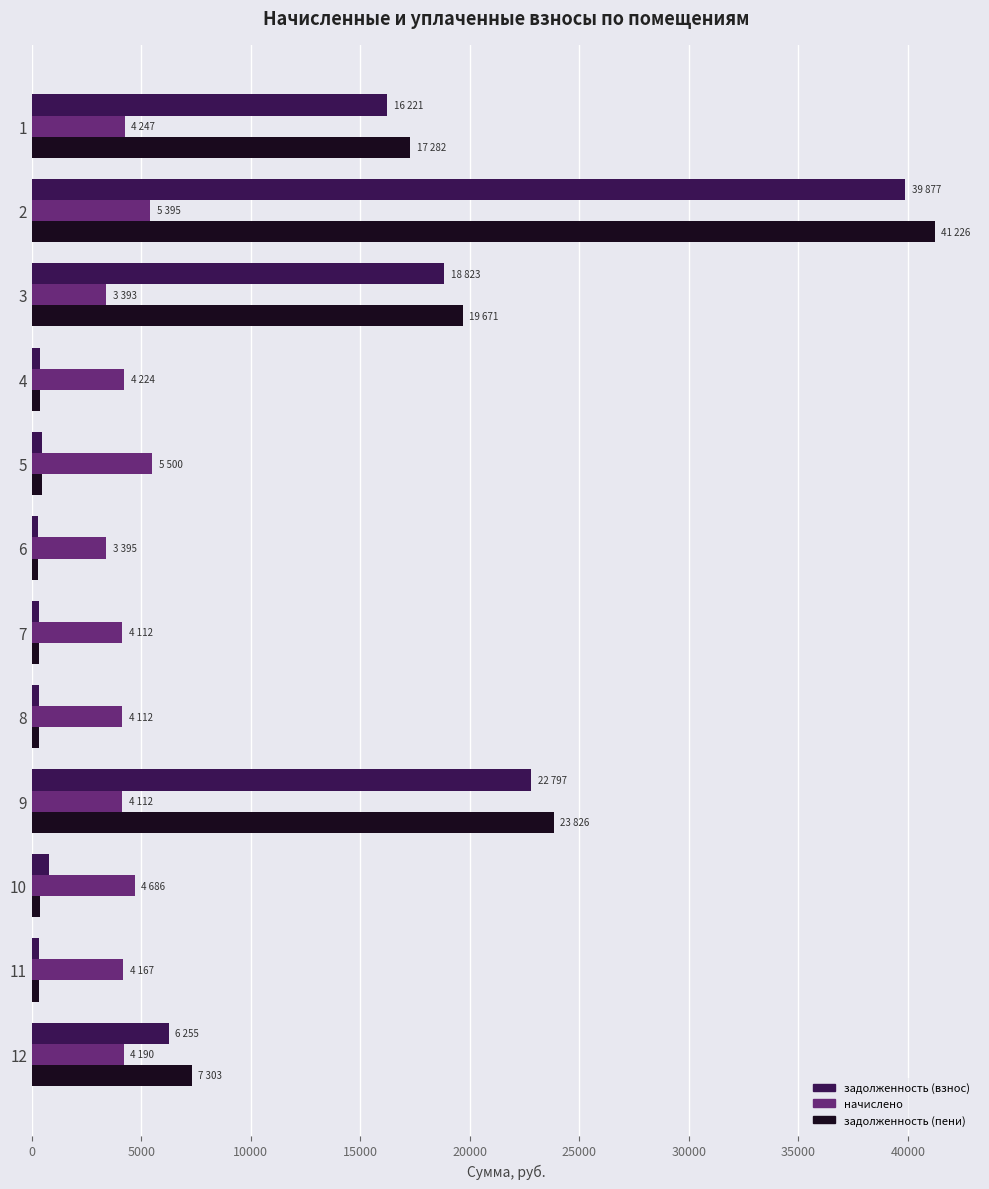

What is the total value across all series at 12?

17750.0